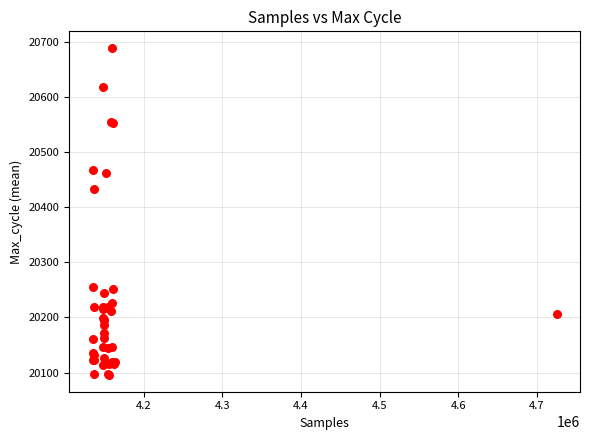

What Y value in the scatter plot is closest to 20392?

20432